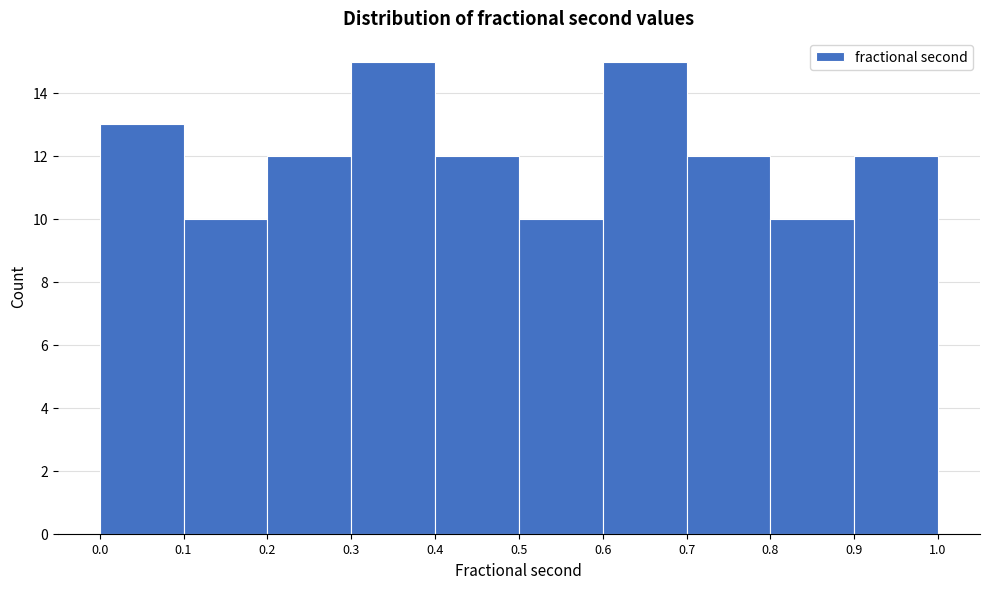

What is the height of the bar covering 0.4 to 0.5 on the x-axis? The values are not printed on the chart, so give them approximately, as read against the axis.

12